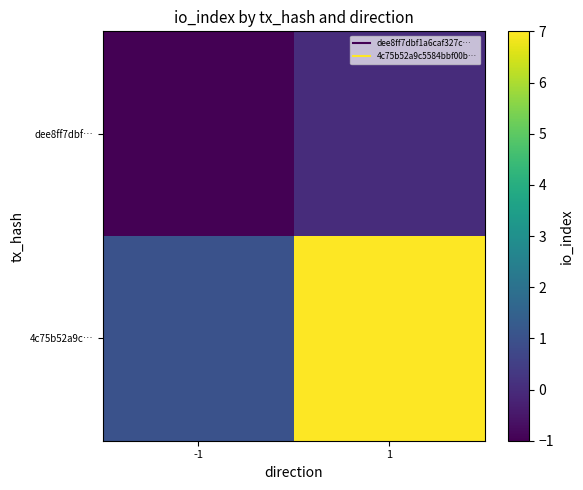

List the series in order of their overall mean, lowest first.

dee8ff7dbf…, 4c75b52a9c…